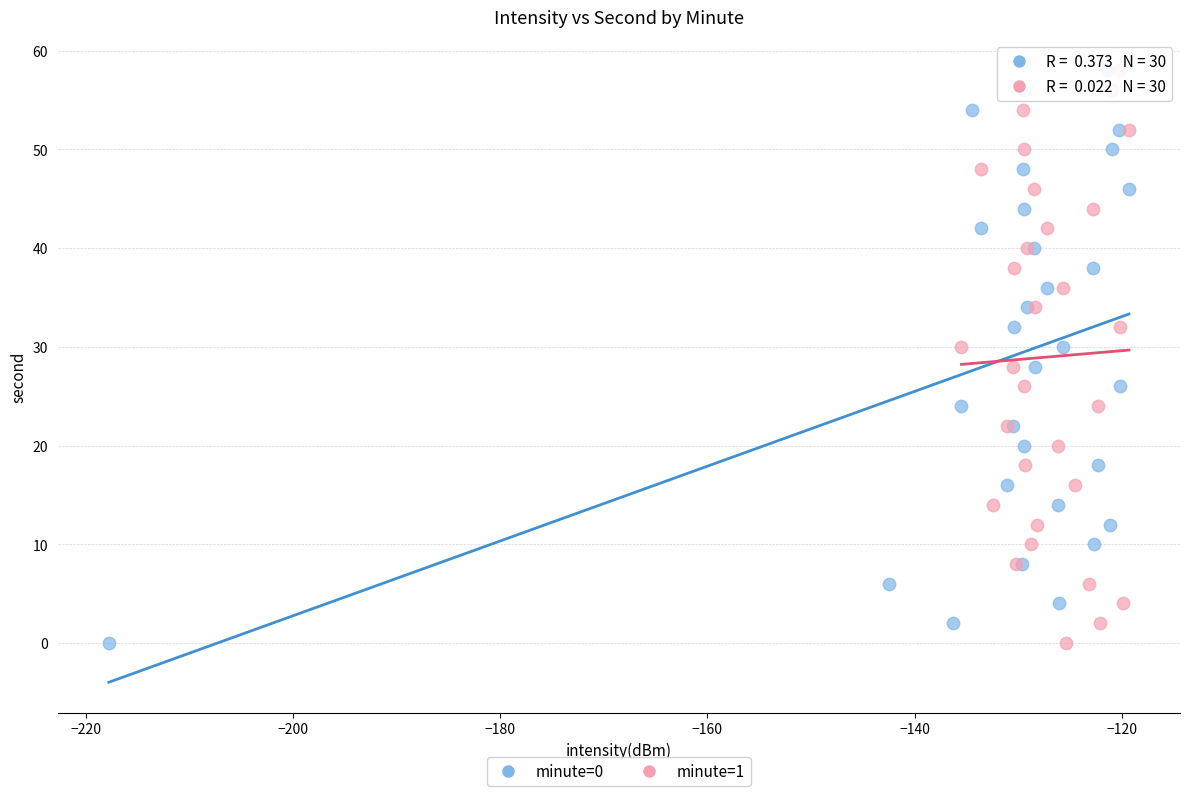

What are all the series names shown in the legend?

minute=0, minute=1